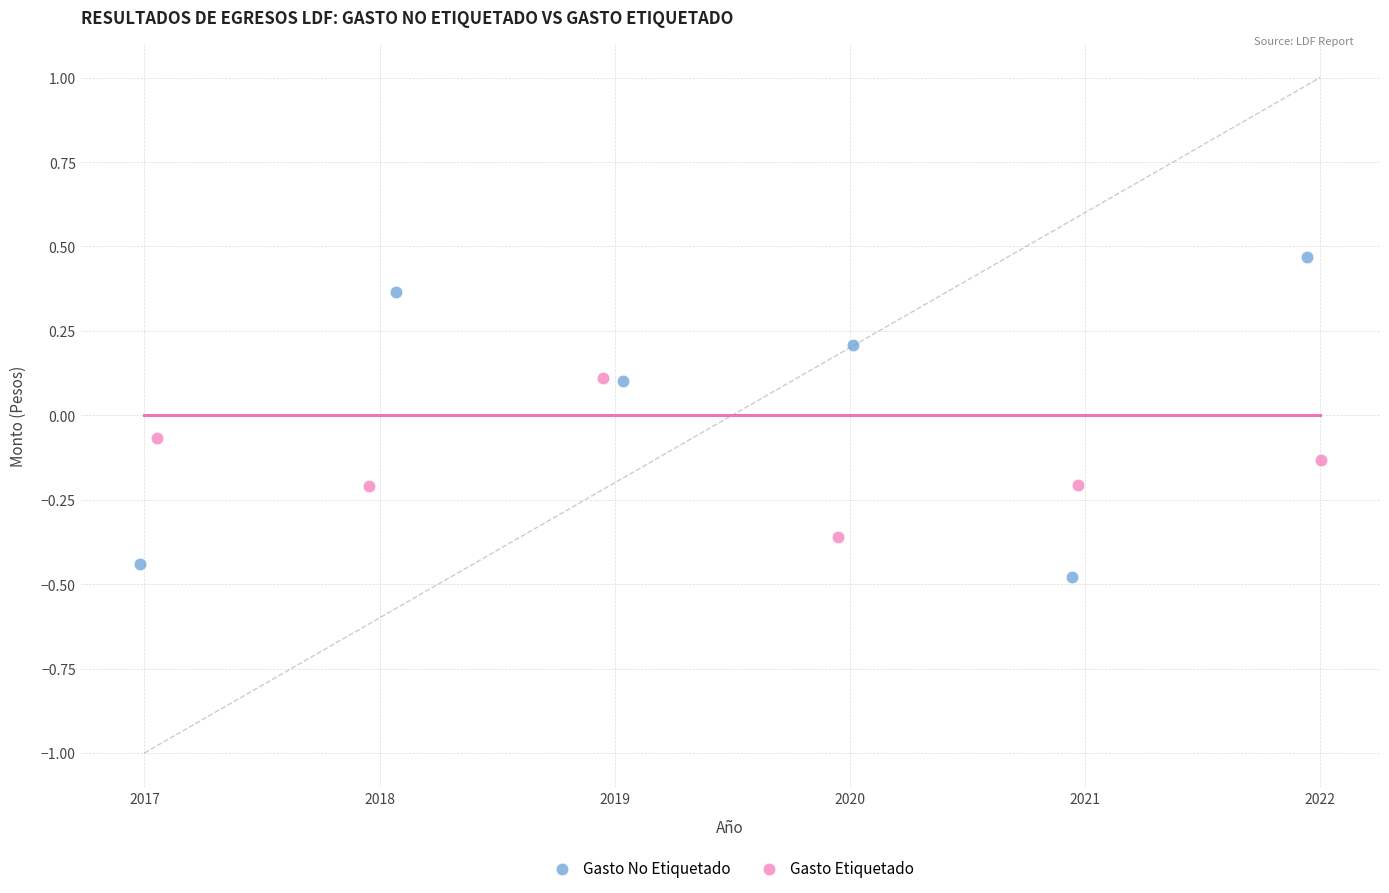

Which series reaches the minimum Y coordinate?

Gasto No Etiquetado